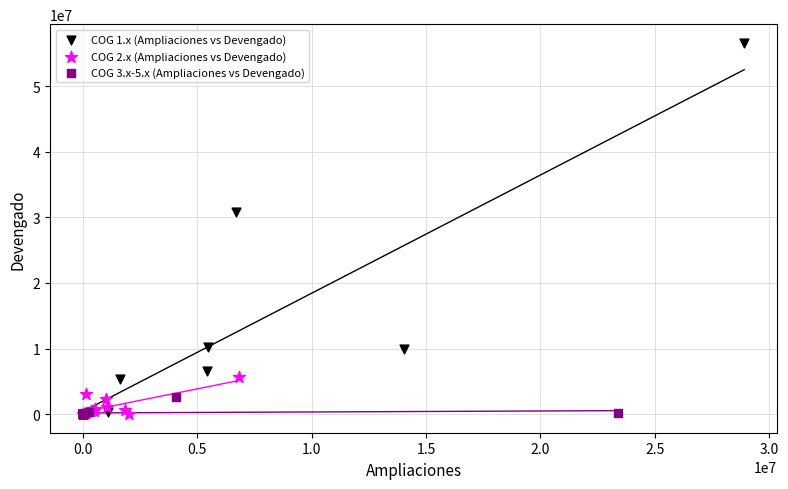

Which series has the largest Y range (max minus min)?

COG 1.x (Ampliaciones vs Devengado)